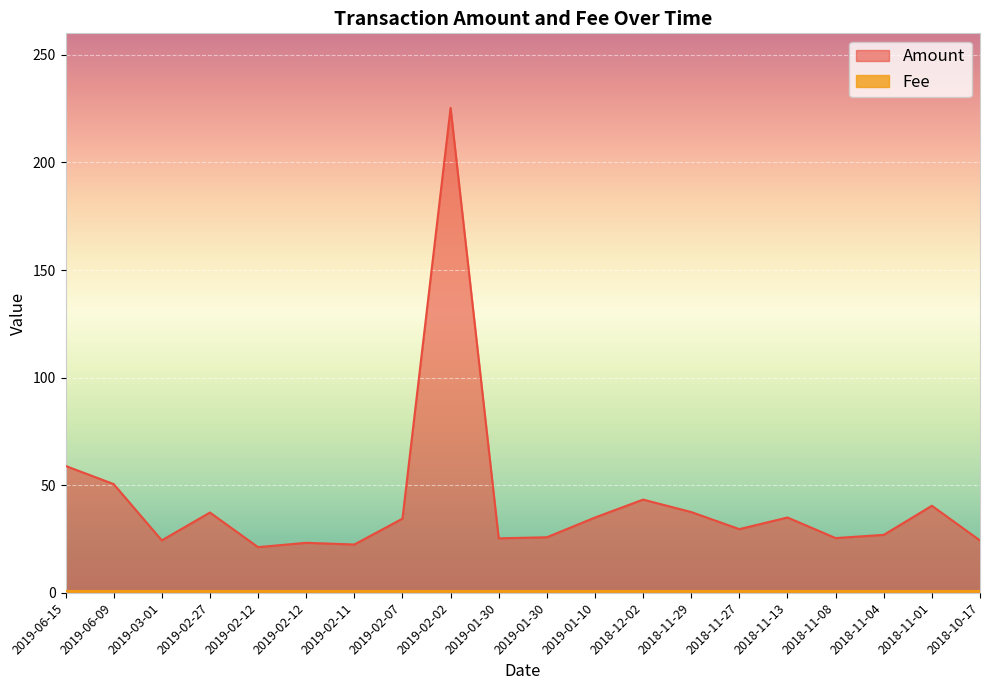

Where is the first local maximum?

2019-02-27